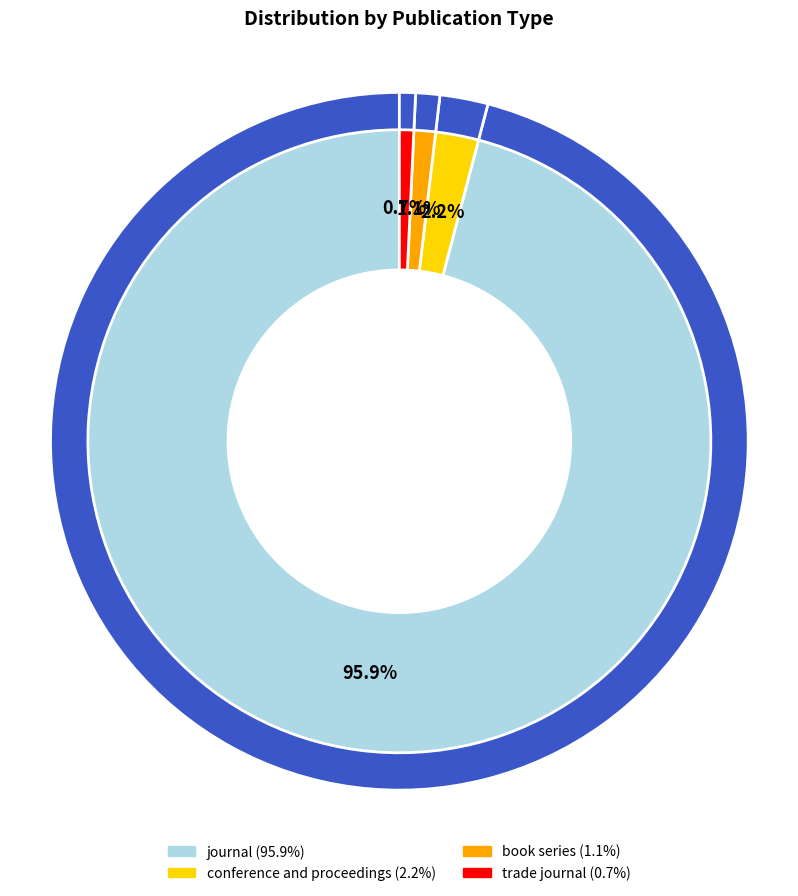

Which slice represents more than half of the pie?

journal